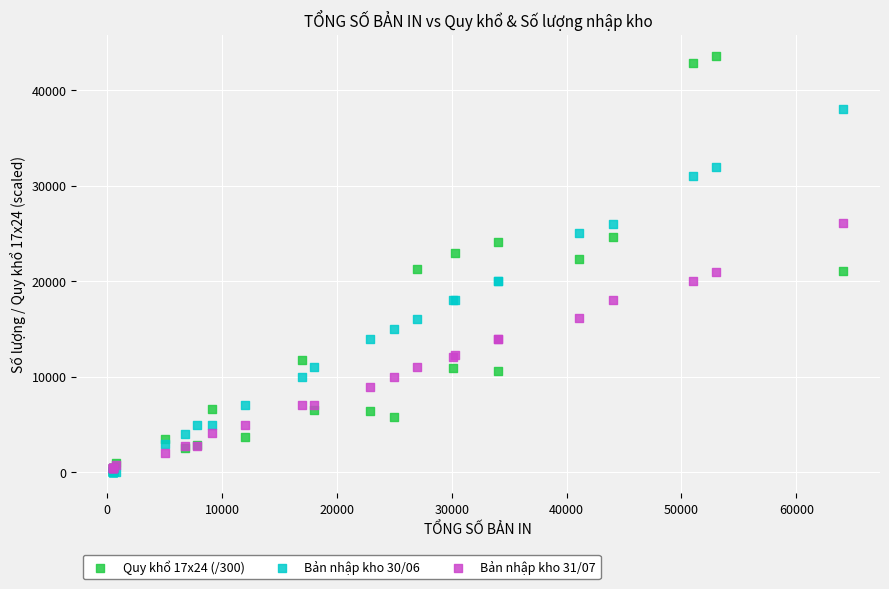

What are all the series names shown in the legend?

Quy khổ 17x24 (/300), Bản nhập kho 30/06, Bản nhập kho 31/07